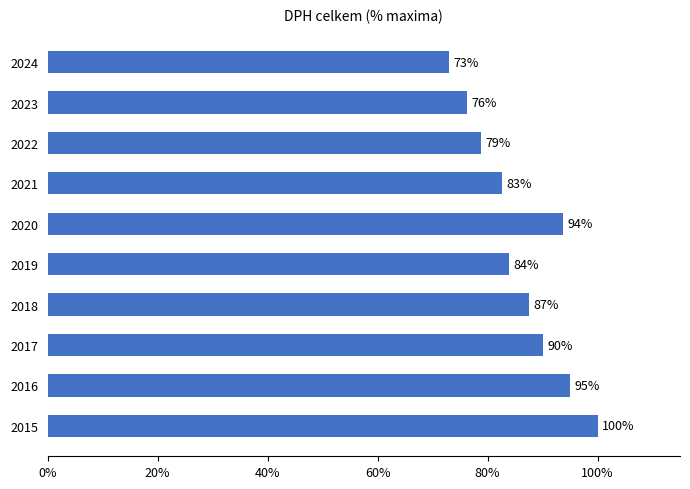

Is it true that the value at 2015 is 100.0?

True